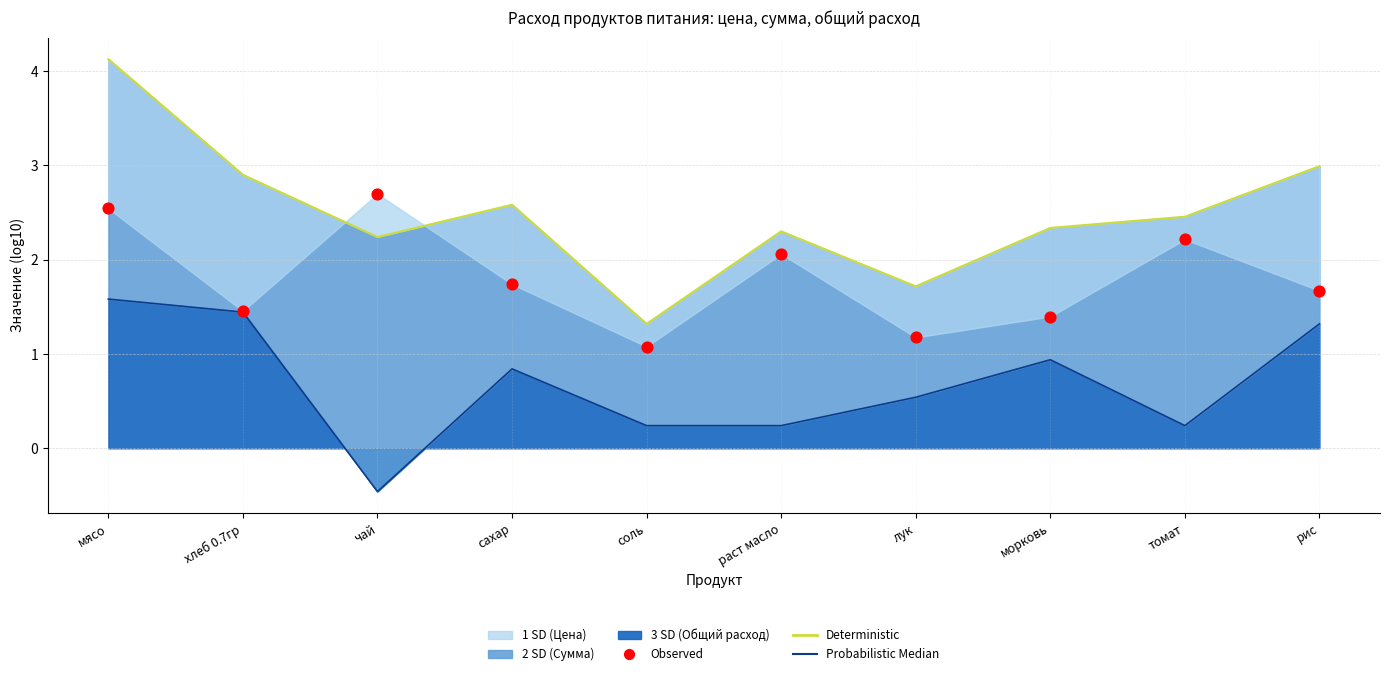

What is the total value across all series at мясо?

8.3